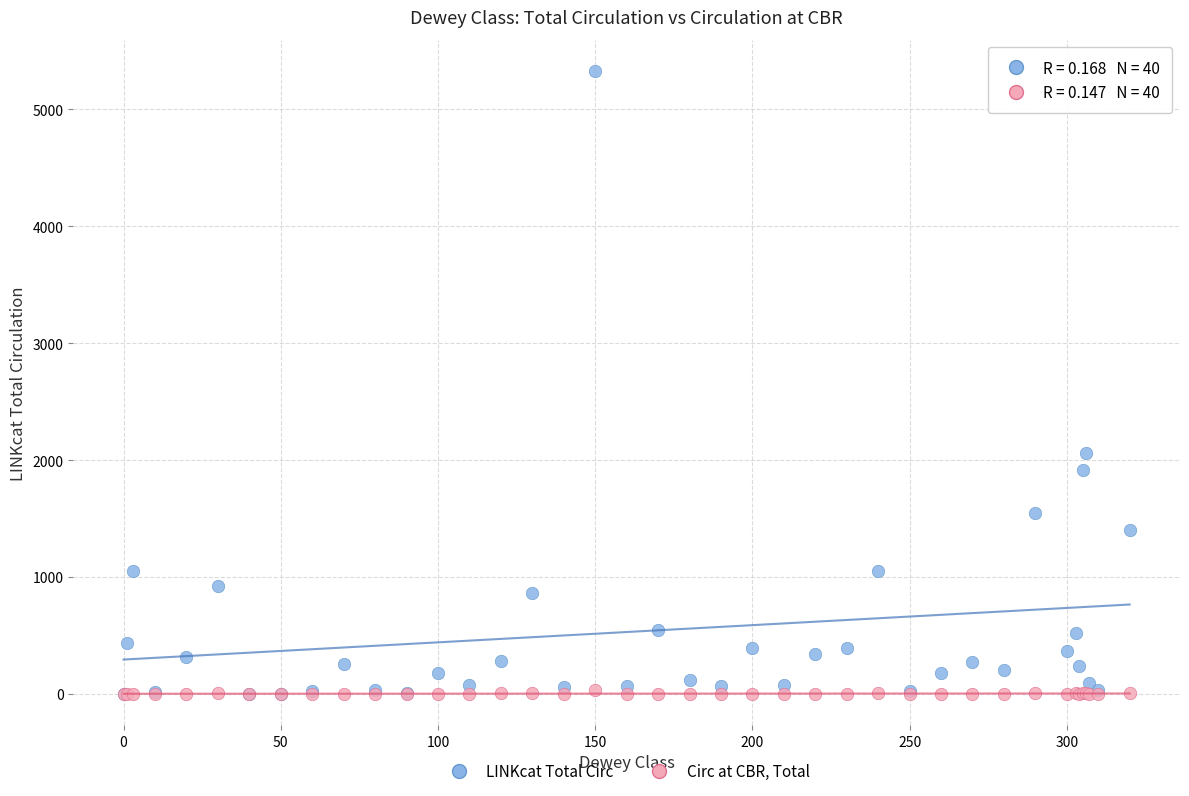

In the LINKcat Total Circ series, what Y value is closest to 2665?

2063